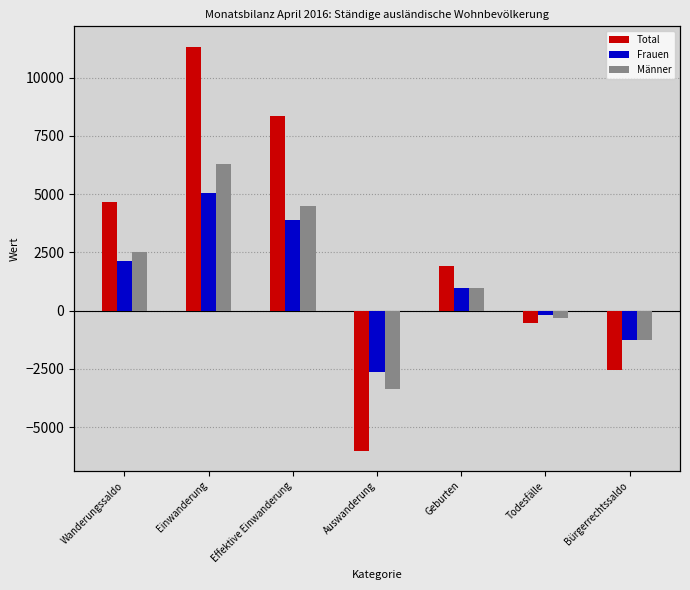

At how many categories does at least one series exceed 6085?

2